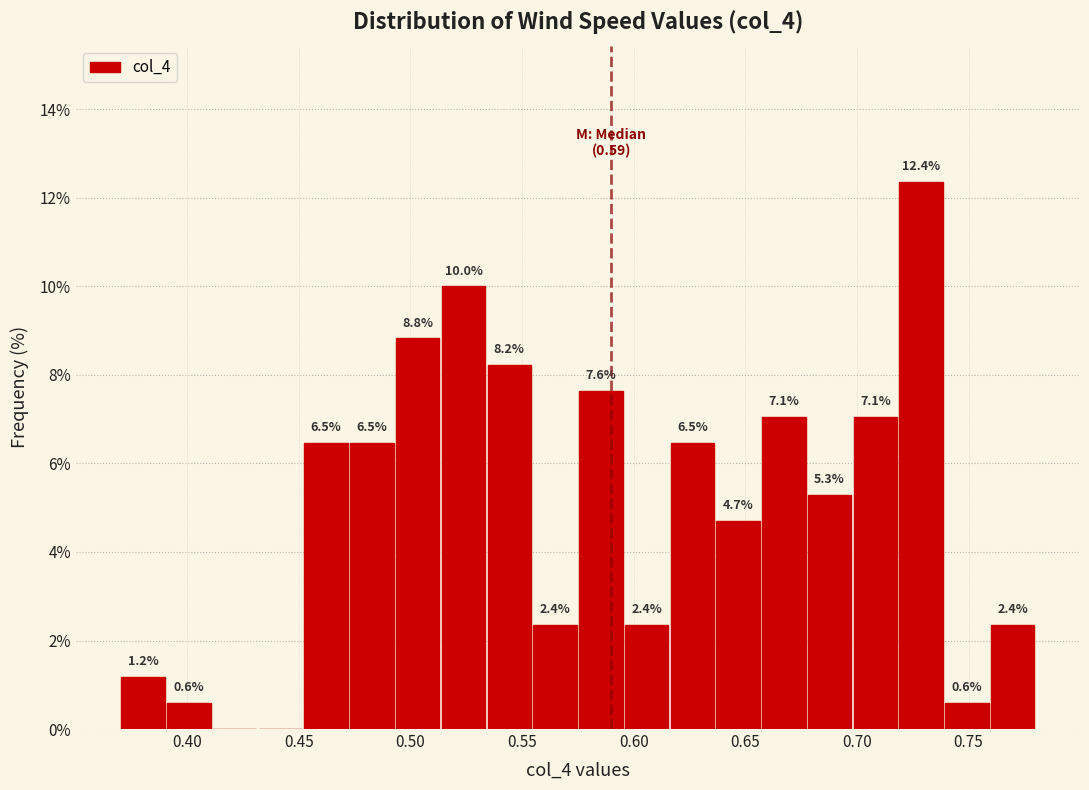

Which range on the x-axis has the tallest bar?

0.720 to 0.740